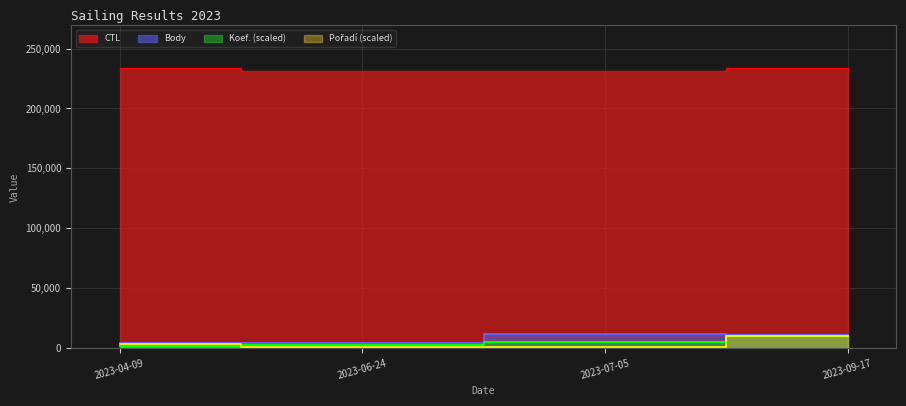

What is the sum of all Pořadí values?

14848.5